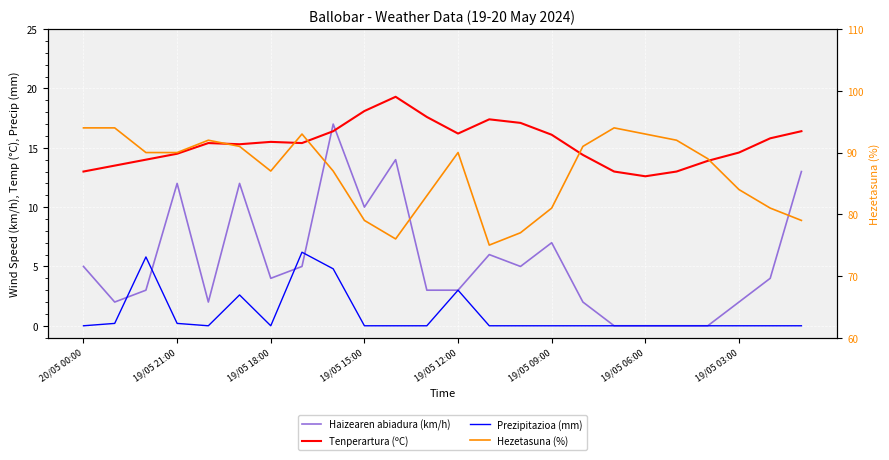

Which label corresponds to the largest value in the chart?

20/05 00:00